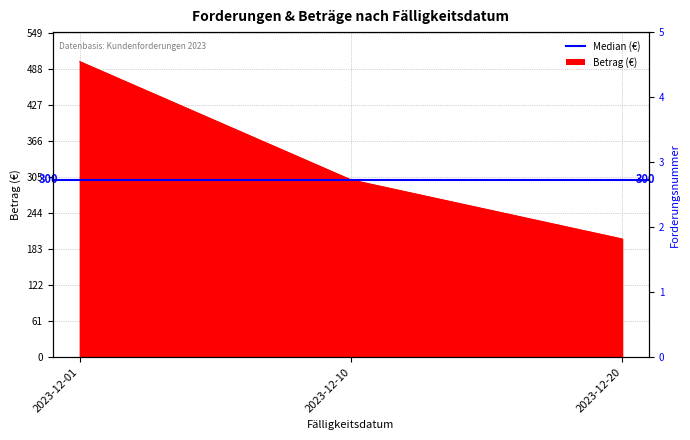

Where does the data first go above 300?

2023-12-01